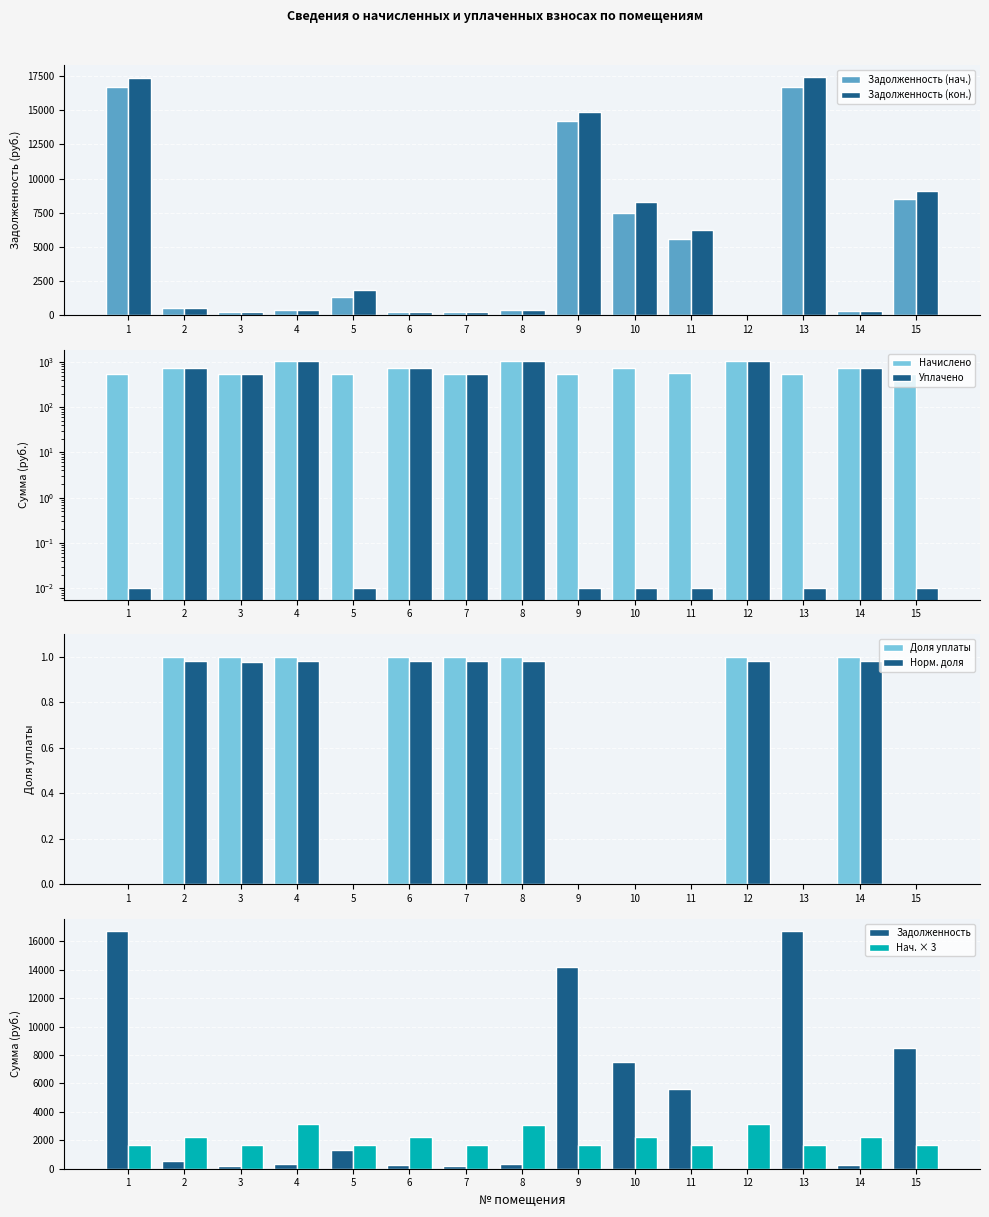

What is the sum of the zadolzhennost values at 3 and 6?

429.7